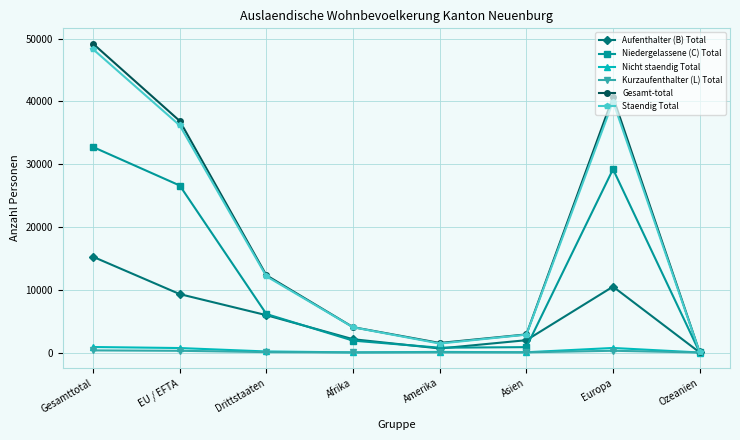

Is the value of Nicht staendig Total at Amerika greater than the value of Niedergelassene (C) Total at Asien?

No